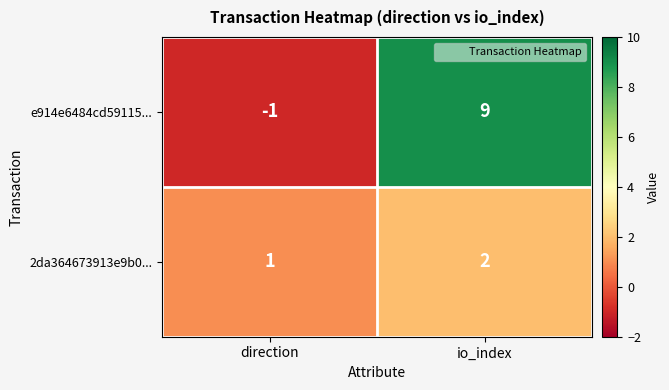

What is the sum of the 2da364673913e9b0... values at direction and io_index?

3